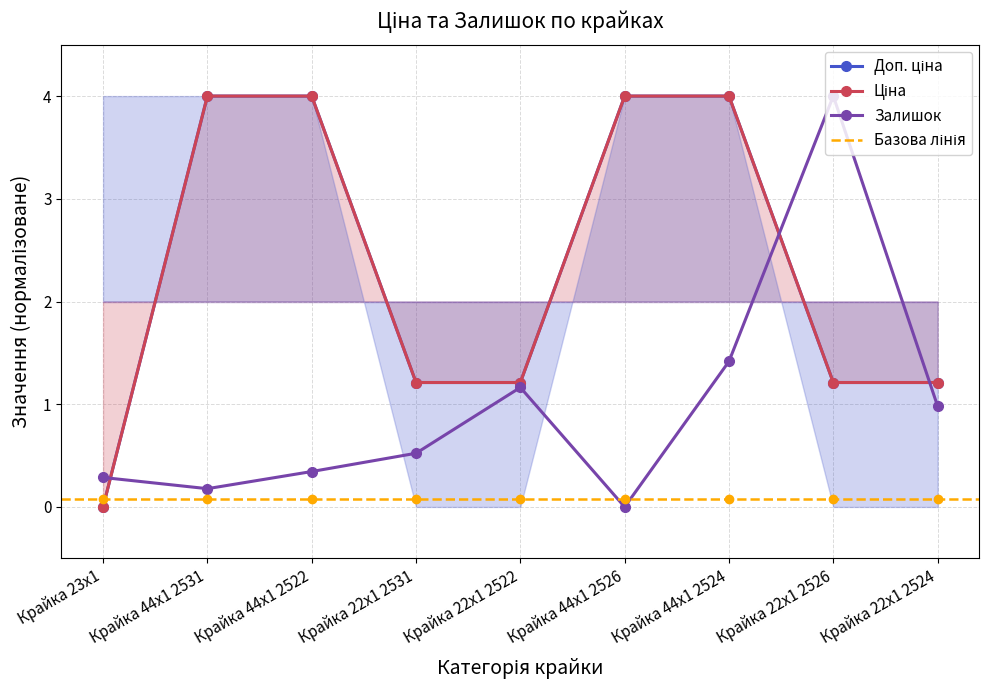

What is the value of the Залишок point at the 7th from the left?

1.4